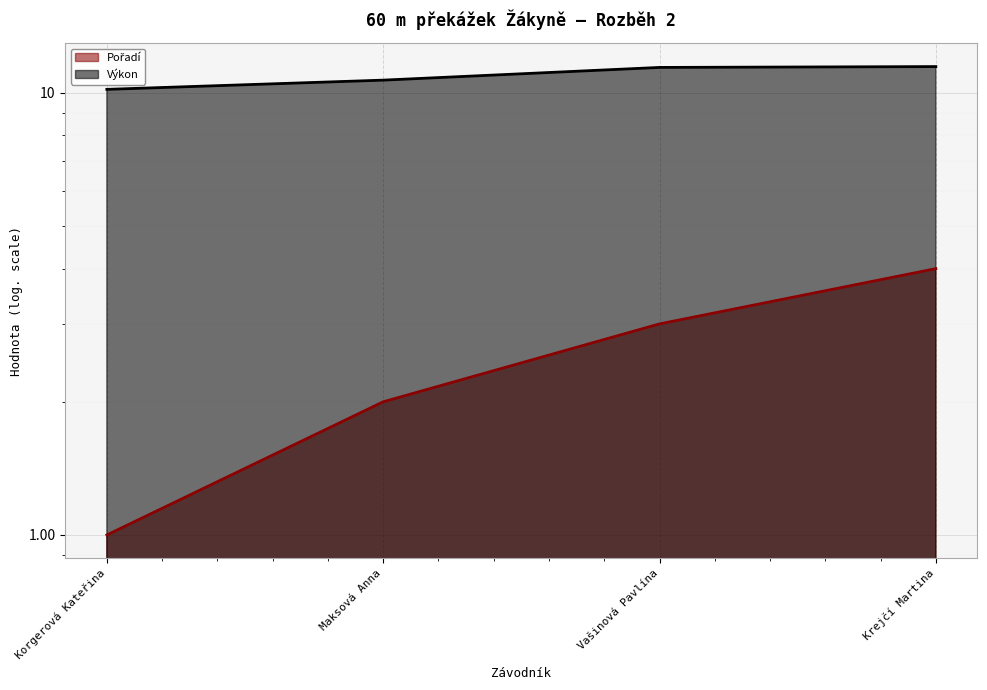

Rank the categories by Výkon value from highest to lowest.

Krejčí Martina, Vašinová Pavlína, Maksová Anna, Korgerová Kateřina